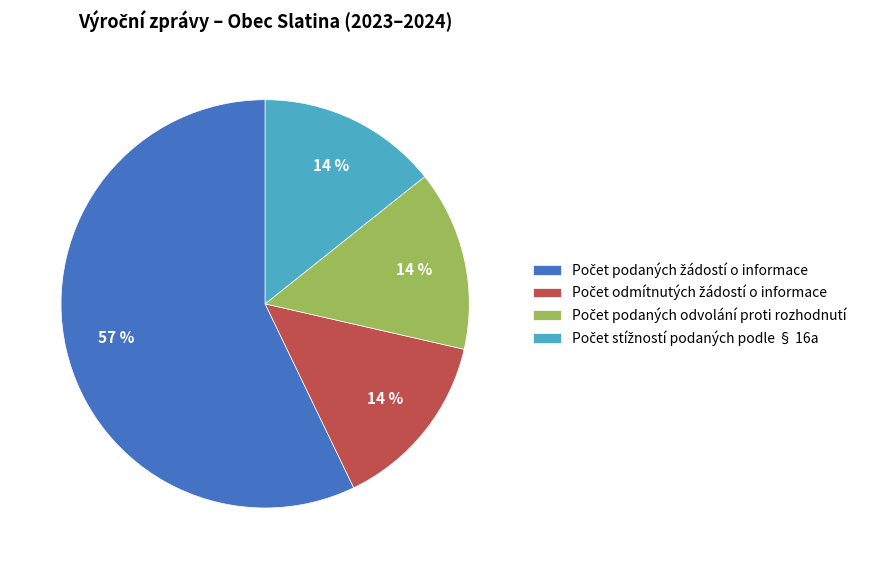

How many slices are in this pie chart?

4